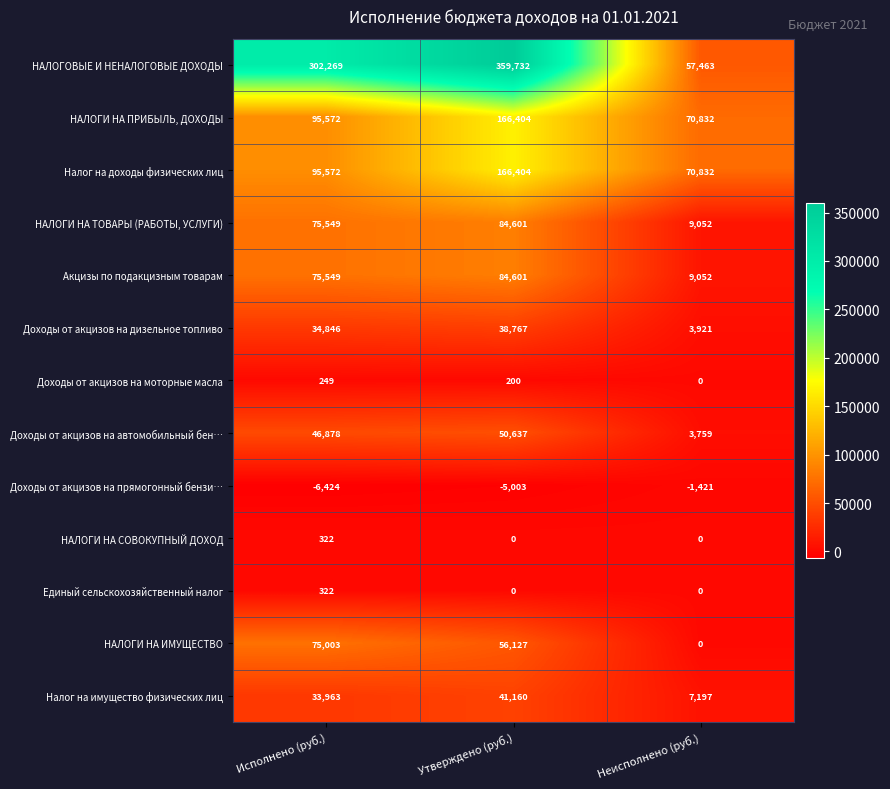

What is the difference between the НАЛОГИ НА ТОВАРЫ (РАБОТЫ, УСЛУГИ) values at Неисполнено (руб.) and Утверждено (руб.)?

75549